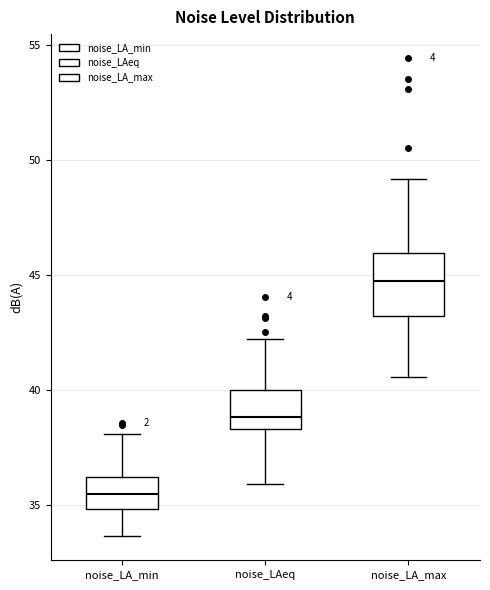

Where is the lower edge of the box for noise_LA_min on the y-axis? The values are not printed on the chart, so give them approximately, as read against the axis.

35.0